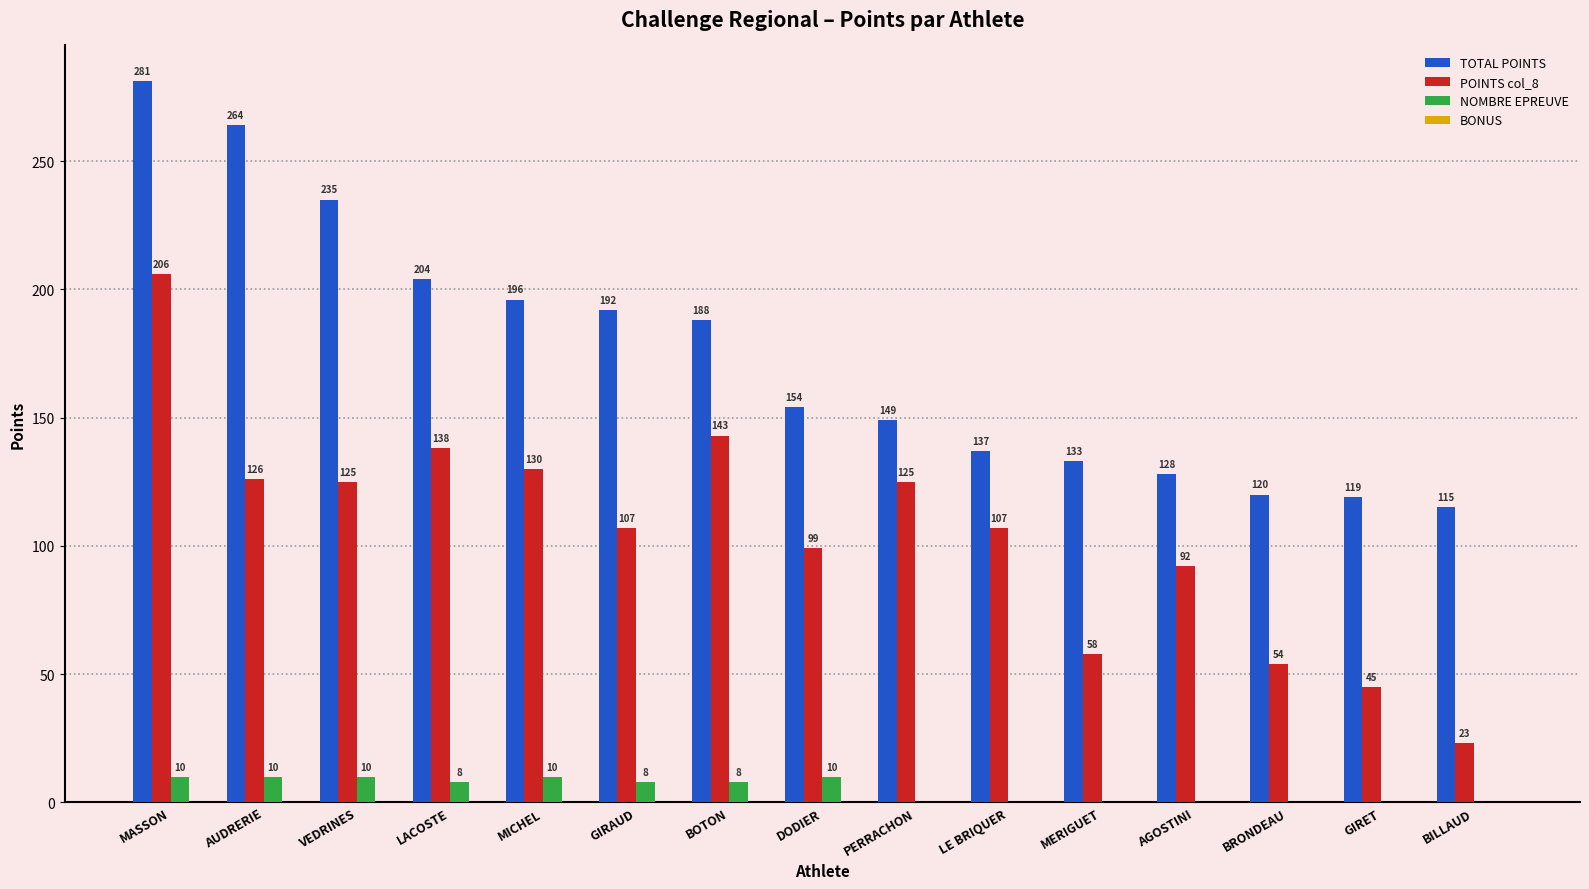

At which category is the sum across all series the highest?

MASSON